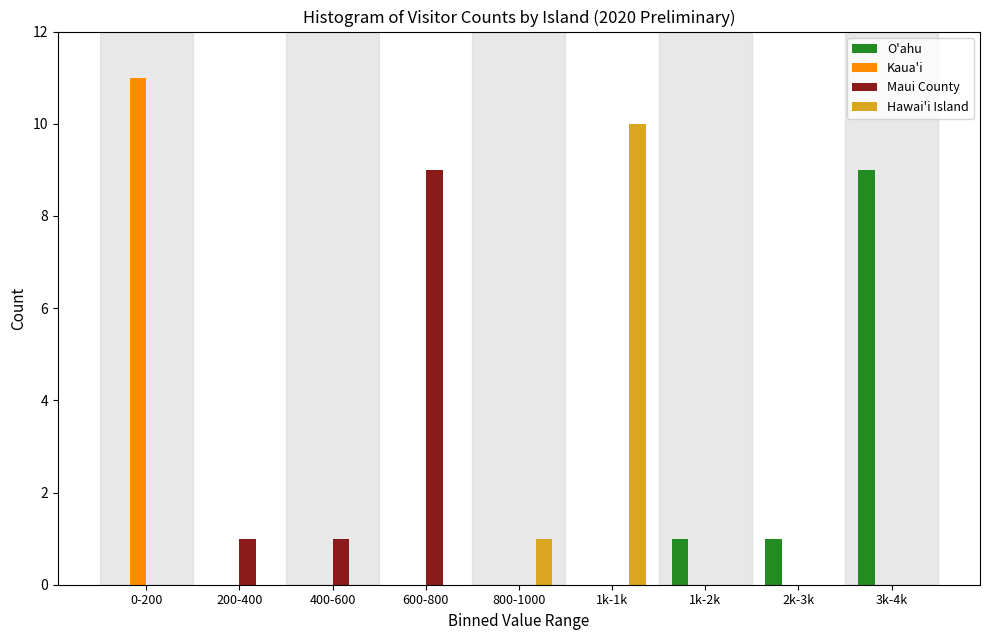

The value of O'ahu at 800-1000 is -4. True or false?

False